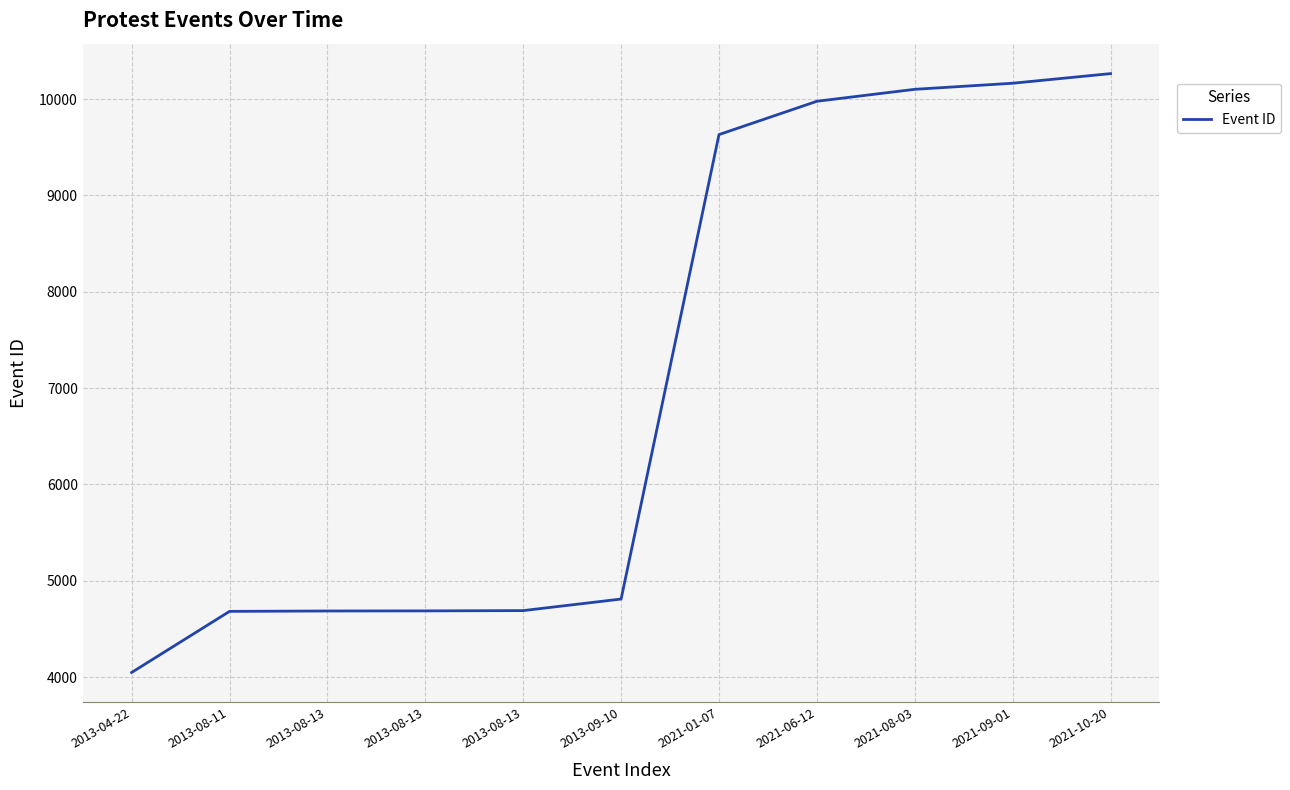

How many lines are shown in the chart?

1